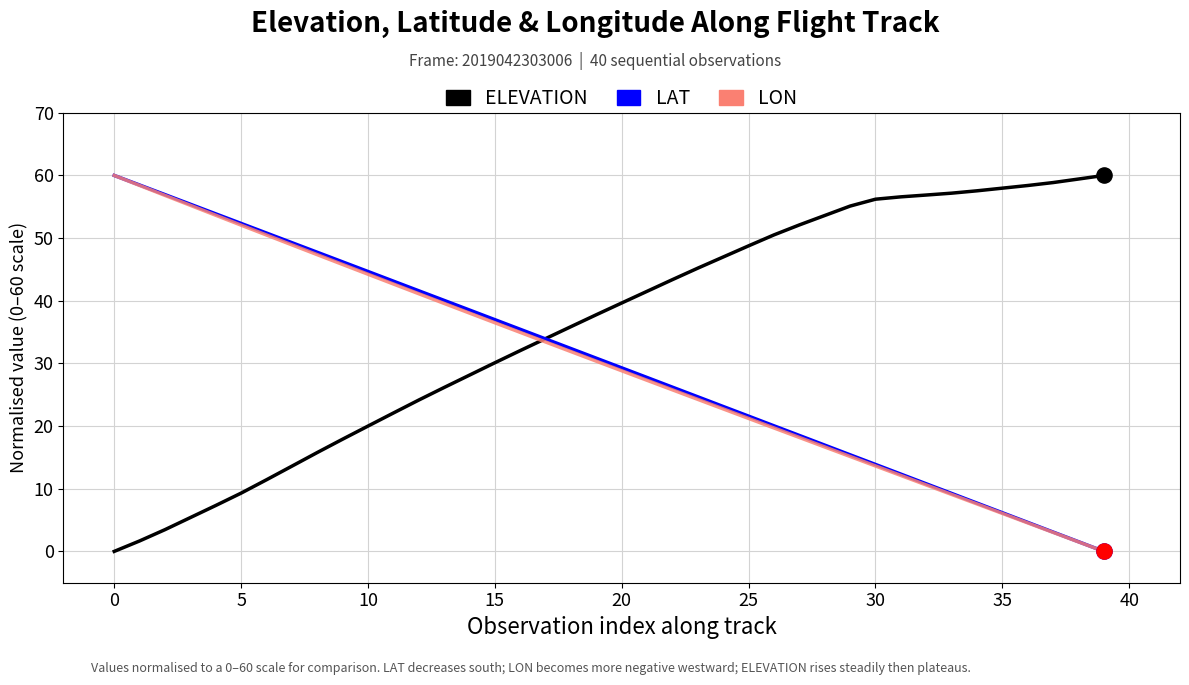

Which series has the largest total across all categories?

ELEVATION